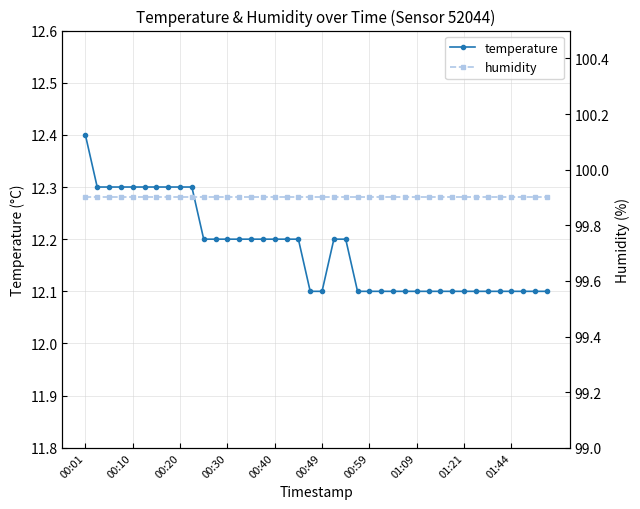

List the series in order of their overall mean, highest first.

humidity, temperature